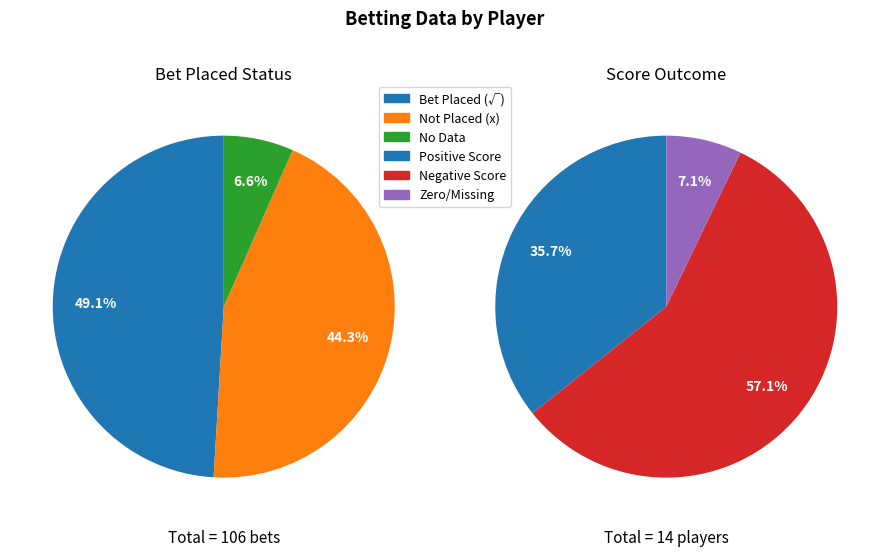

Which category has the biggest portion of the pie?

Bet in? (√)